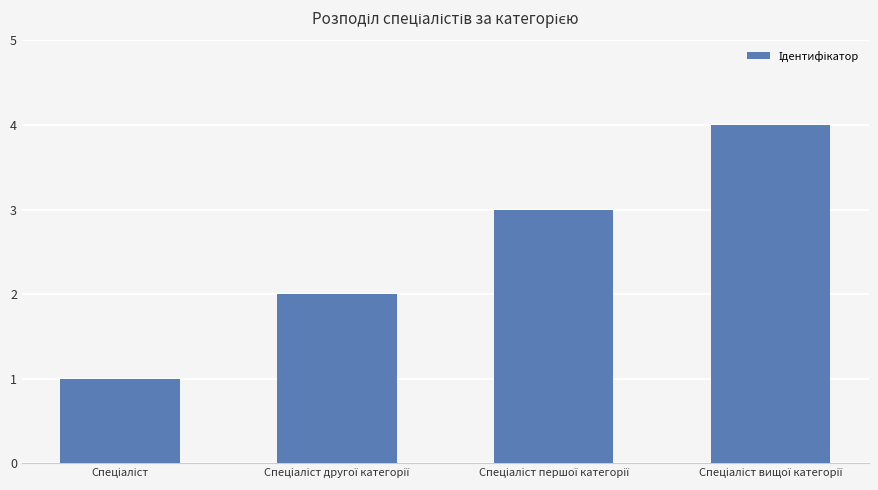

What is the maximum value shown in the chart?

4